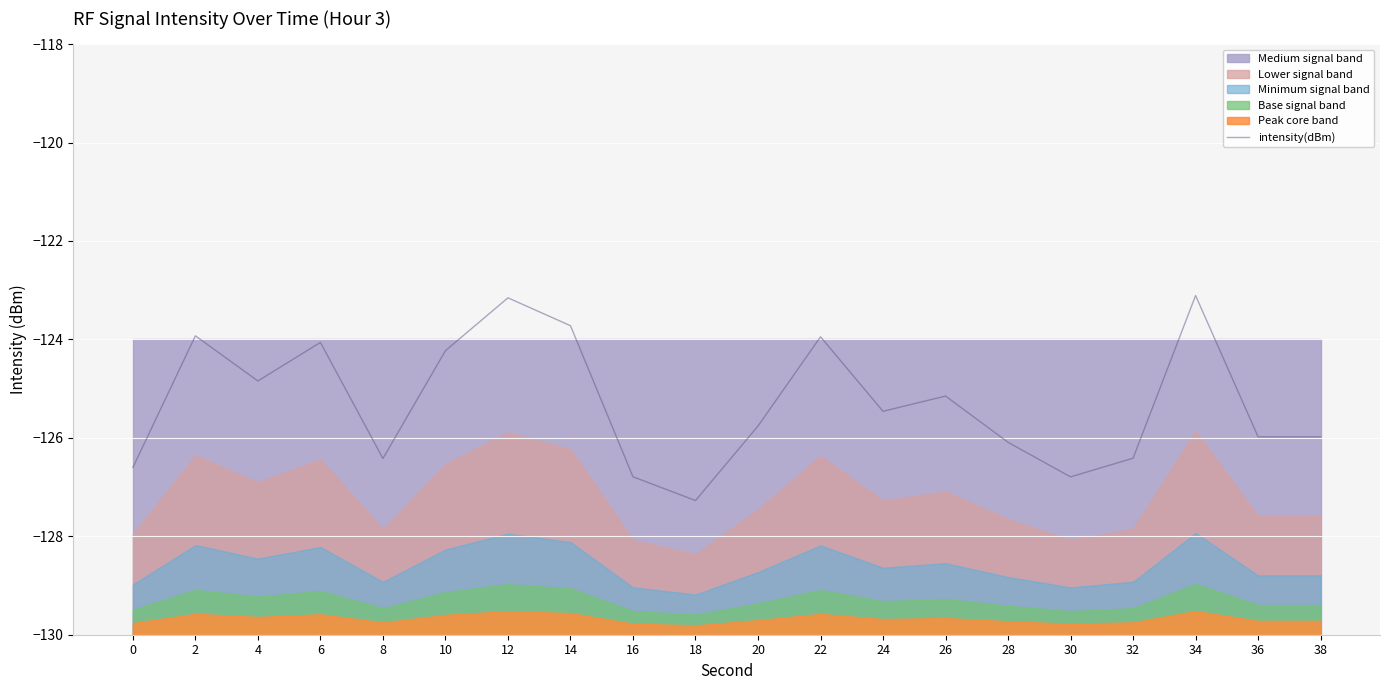

Reading left to right, list all the values displayed in this chart.

-126.6	-123.9	-124.8	-124.1	-126.4	-124.2	-123.2	-123.7	-126.8	-127.3	-125.8	-123.9	-125.5	-125.2	-126.1	-126.8	-126.4	-123.1	-126.0	-126.0